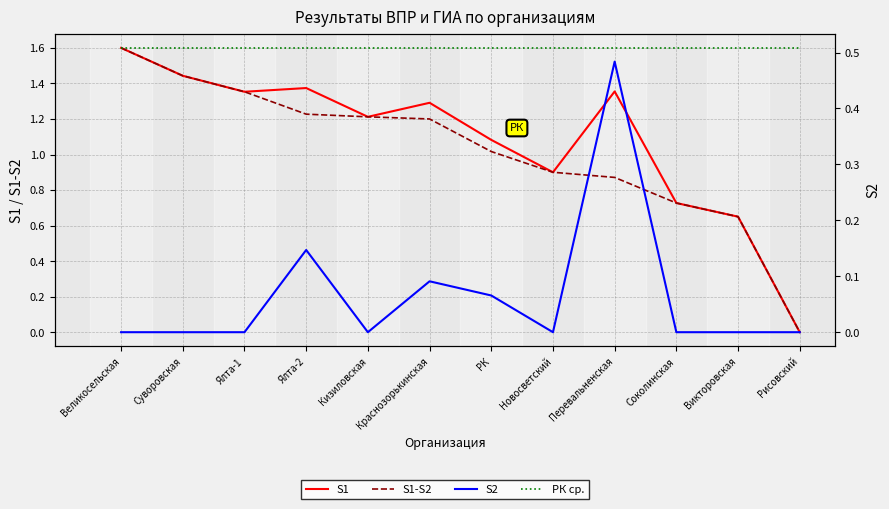

Reading right to left, extract all data points from this chart.

S1: 0.0	0.6	0.7	1.4	0.9	1.1	1.3	1.2	1.4	1.4	1.4	1.6
S1-S2: 0.0	0.6	0.7	0.9	0.9	1.0	1.2	1.2	1.2	1.4	1.4	1.6
S2: 0.0	0.0	0.0	0.5	0.0	0.1	0.1	0.0	0.1	0.0	0.0	0.0
РК ср.: 0.5	0.5	0.5	0.5	0.5	0.5	0.5	0.5	0.5	0.5	0.5	0.5